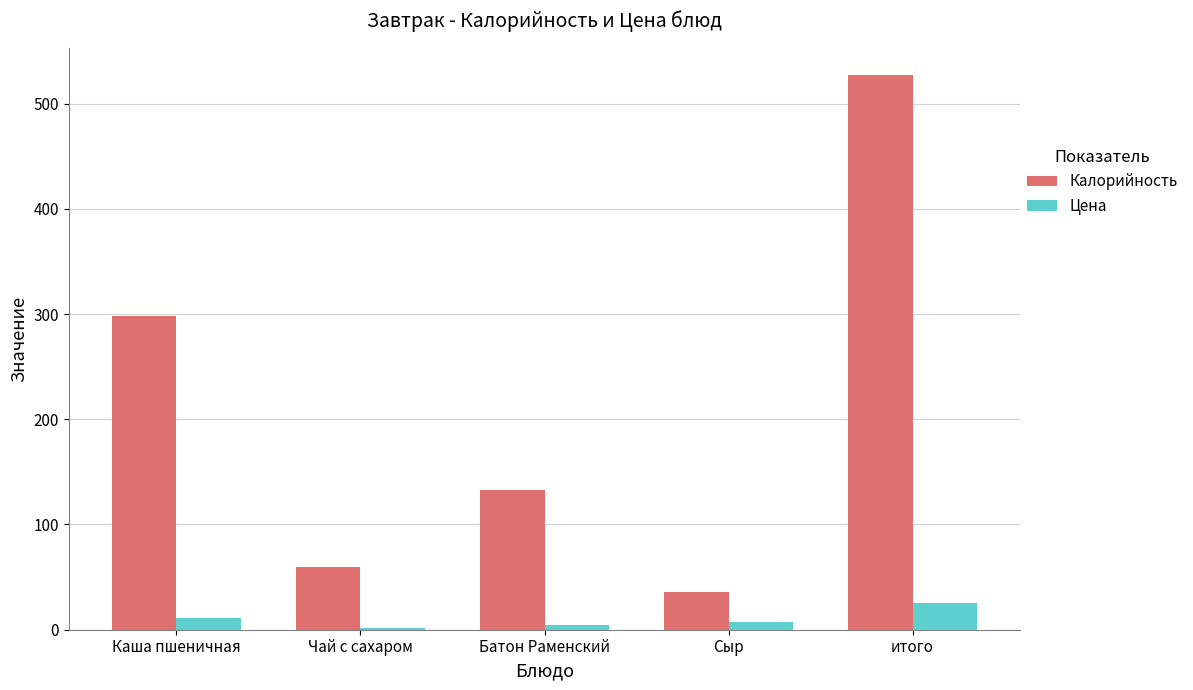

How many values in the Цена series are below 7?

2